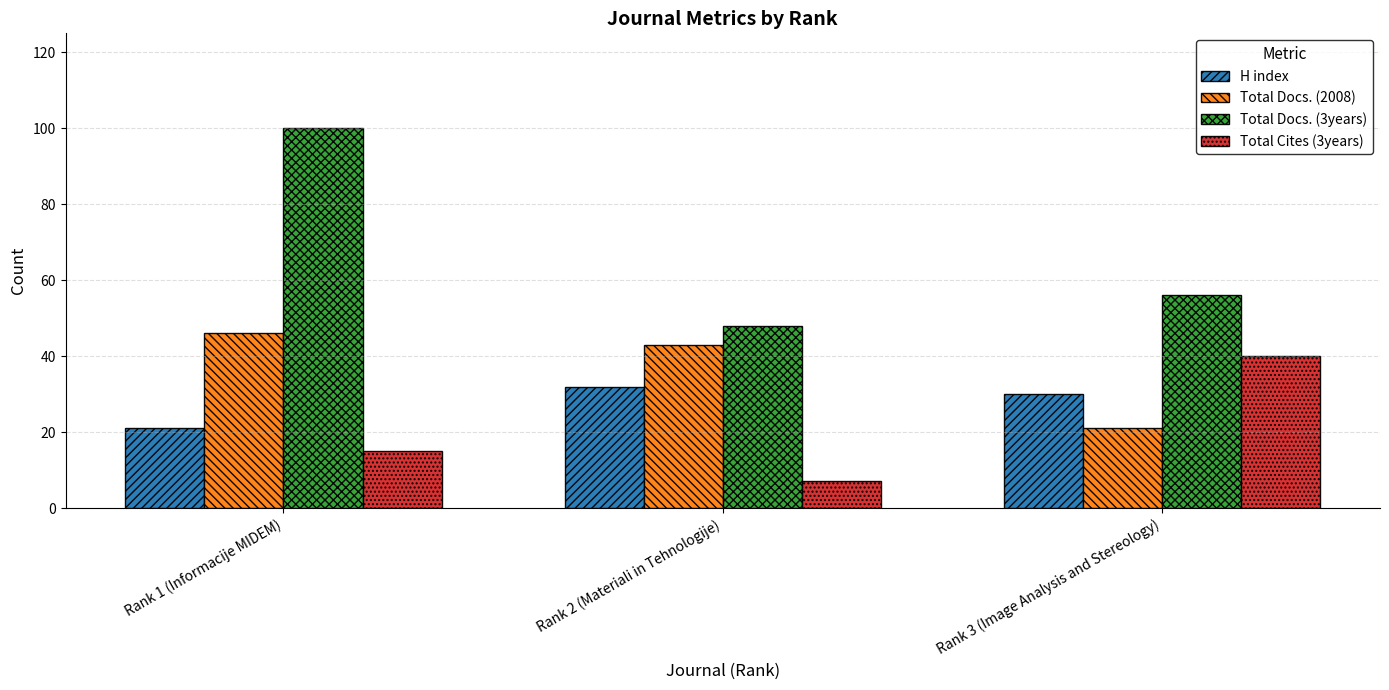

Which series has the largest range (max minus min)?

Total Docs. (3years)